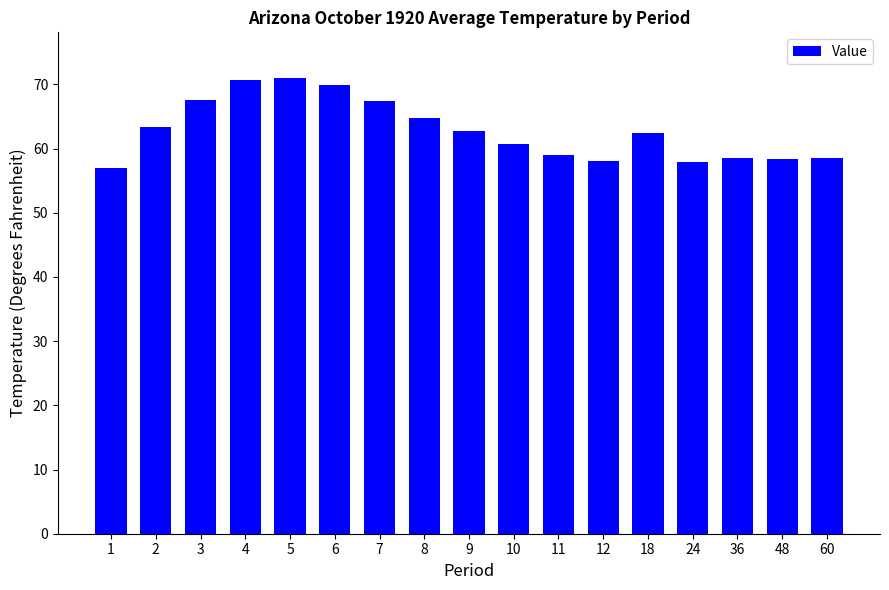

What is the difference between the values at 9 and 4?

7.8